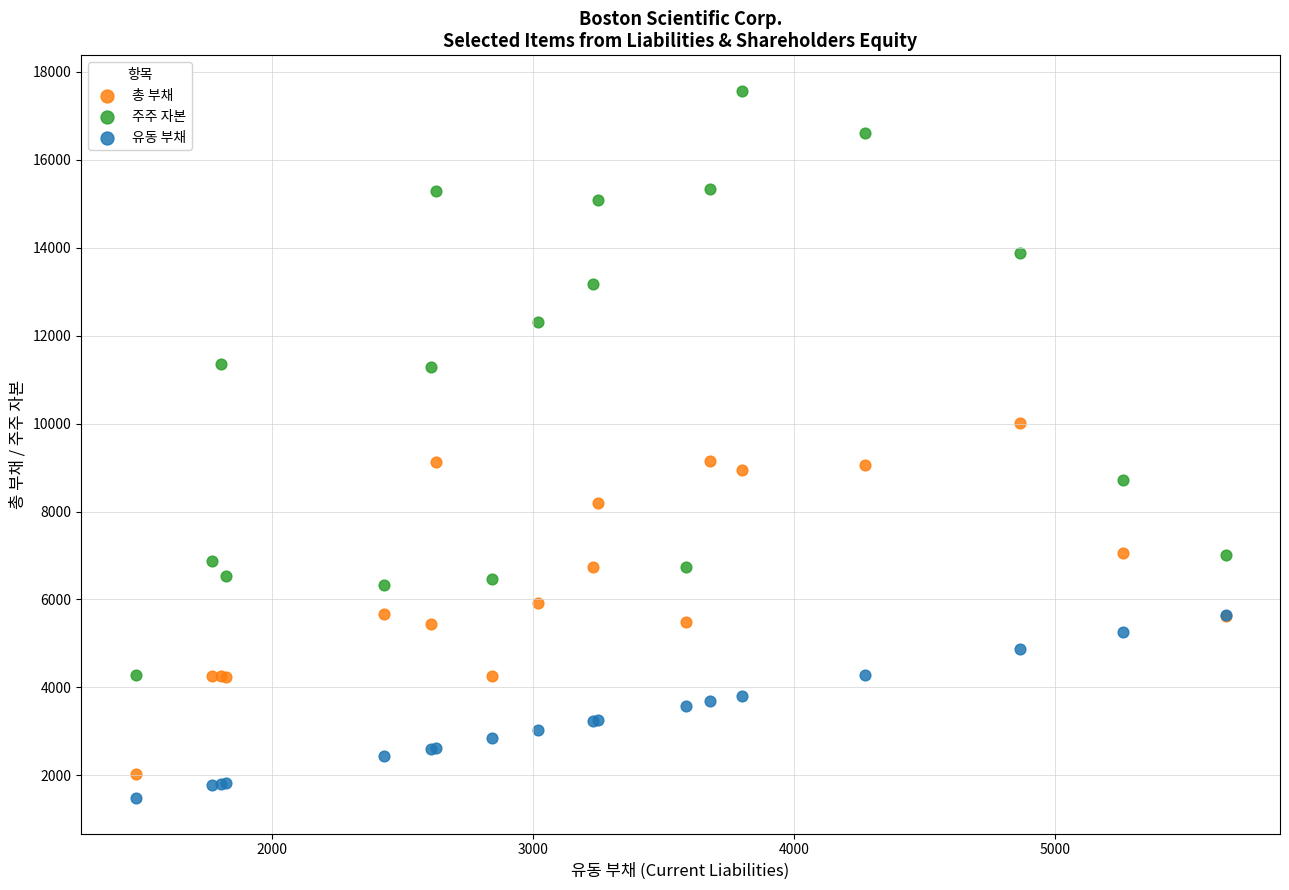

What are all the series names shown in the legend?

총 부채, 주주 자본, 유동 부채